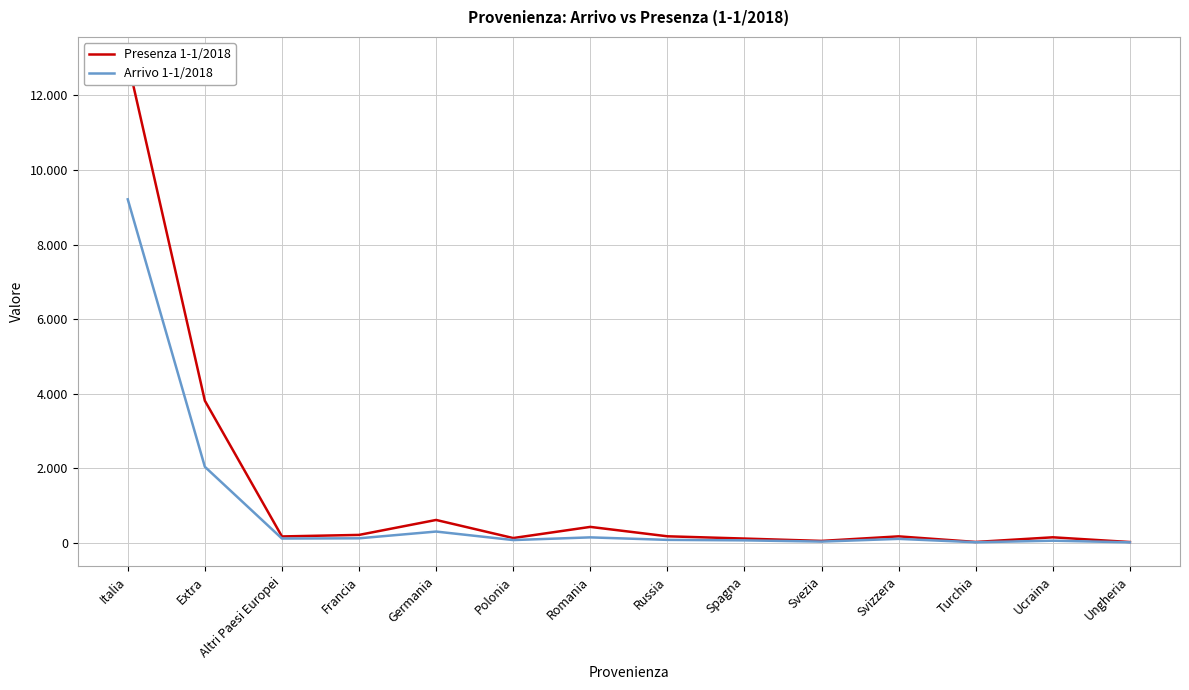

At Polonia, list the series in order from smallest to largest.

Arrivo 1-1/2018, Presenza 1-1/2018